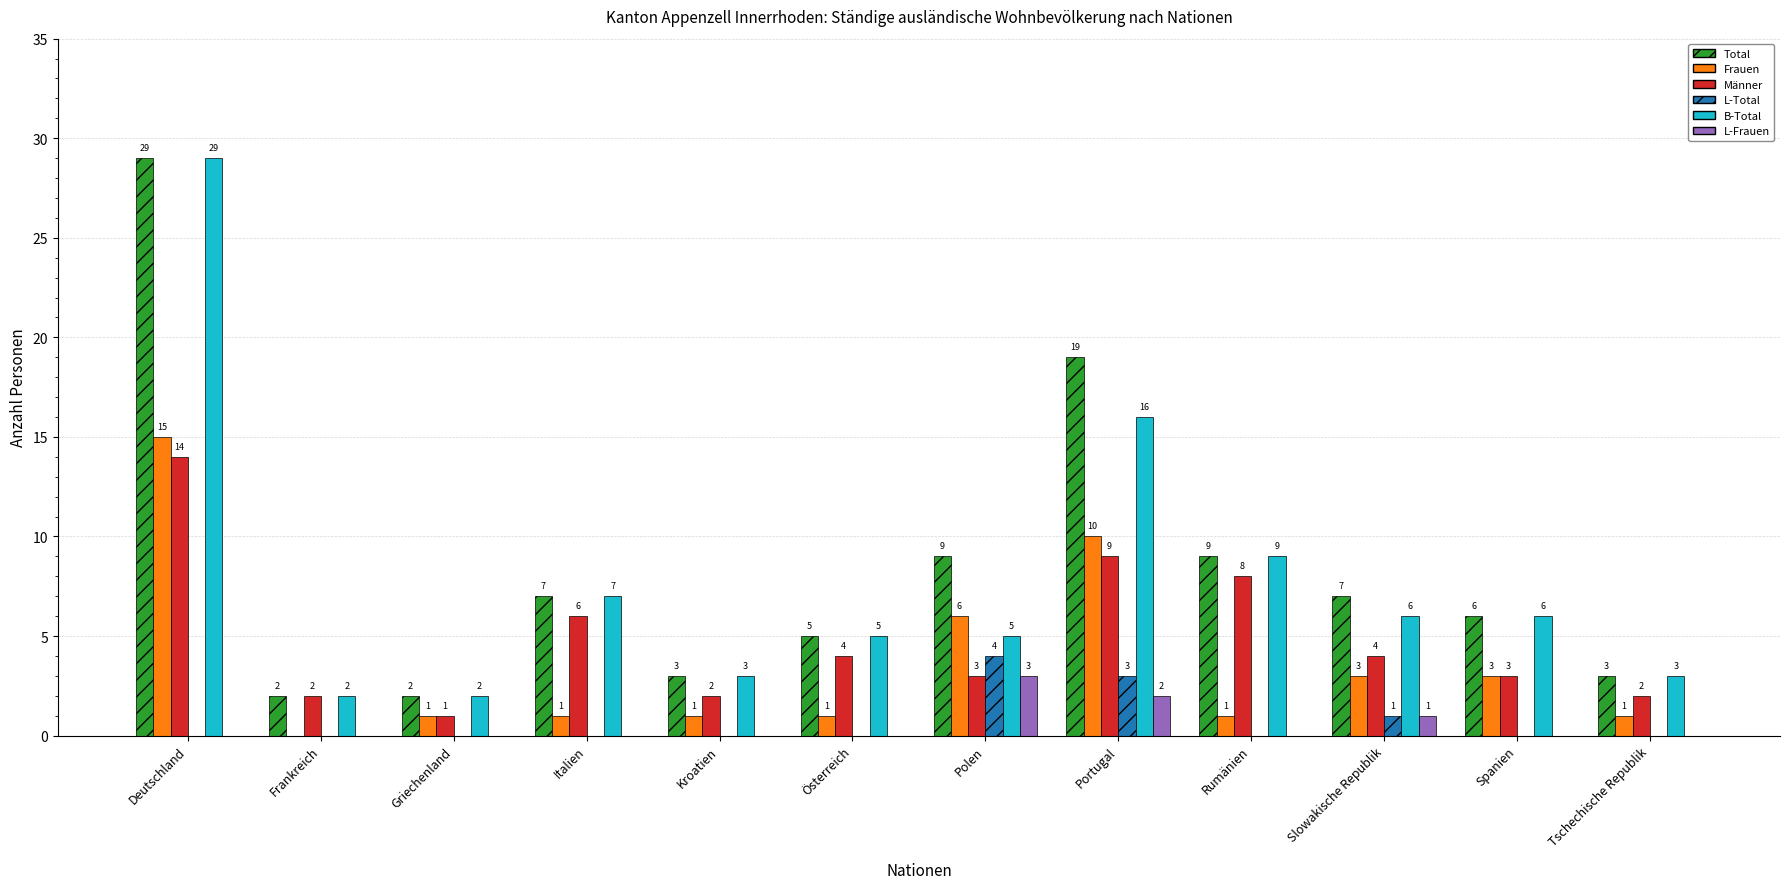

How many values in Frauen are above zero?

11